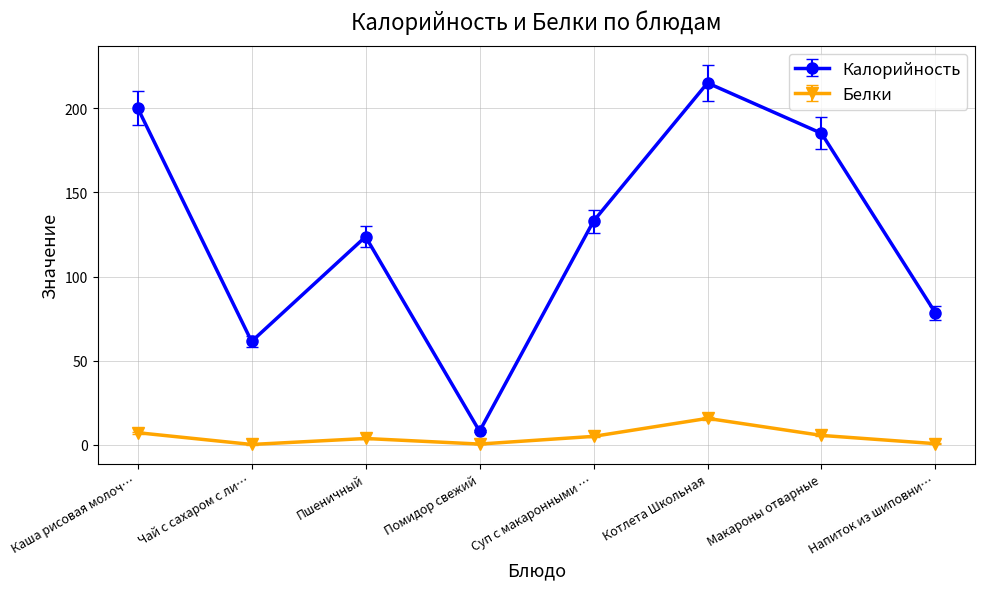

List the series in order of their overall mean, highest first.

Калорийность, Белки